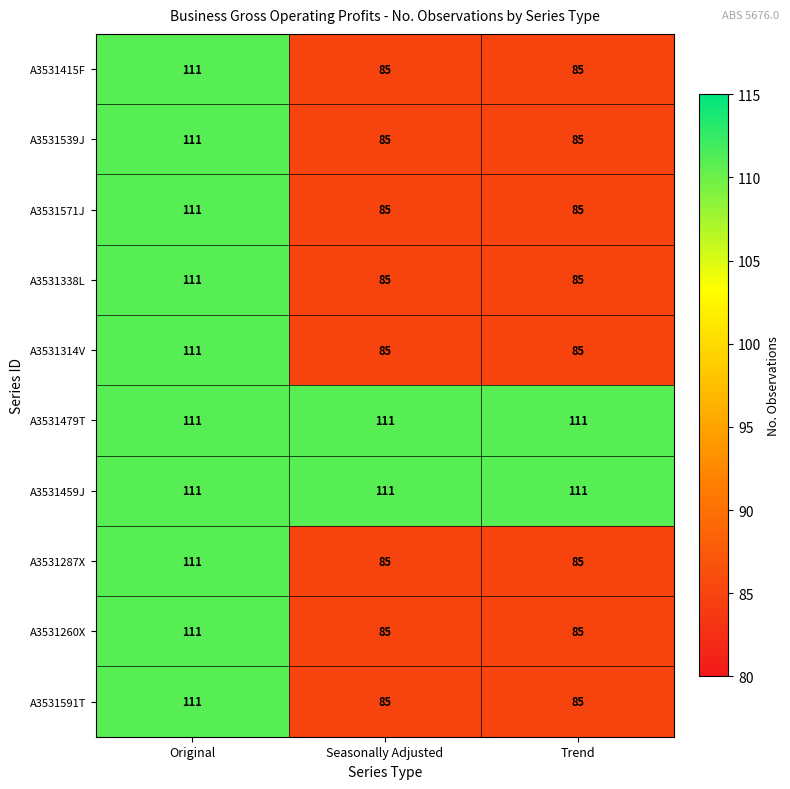

Is it true that A3531571J equals 85 at Trend?

True